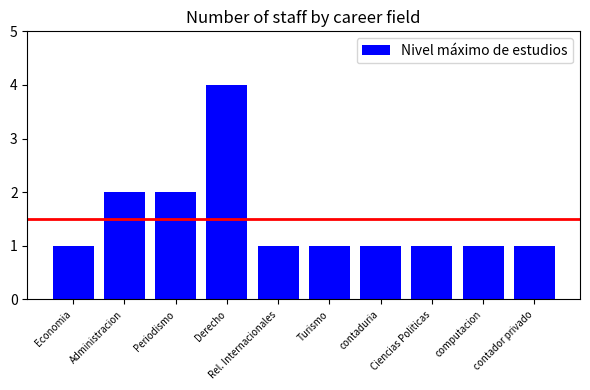

Is it true that the value at contaduria is 1?

True